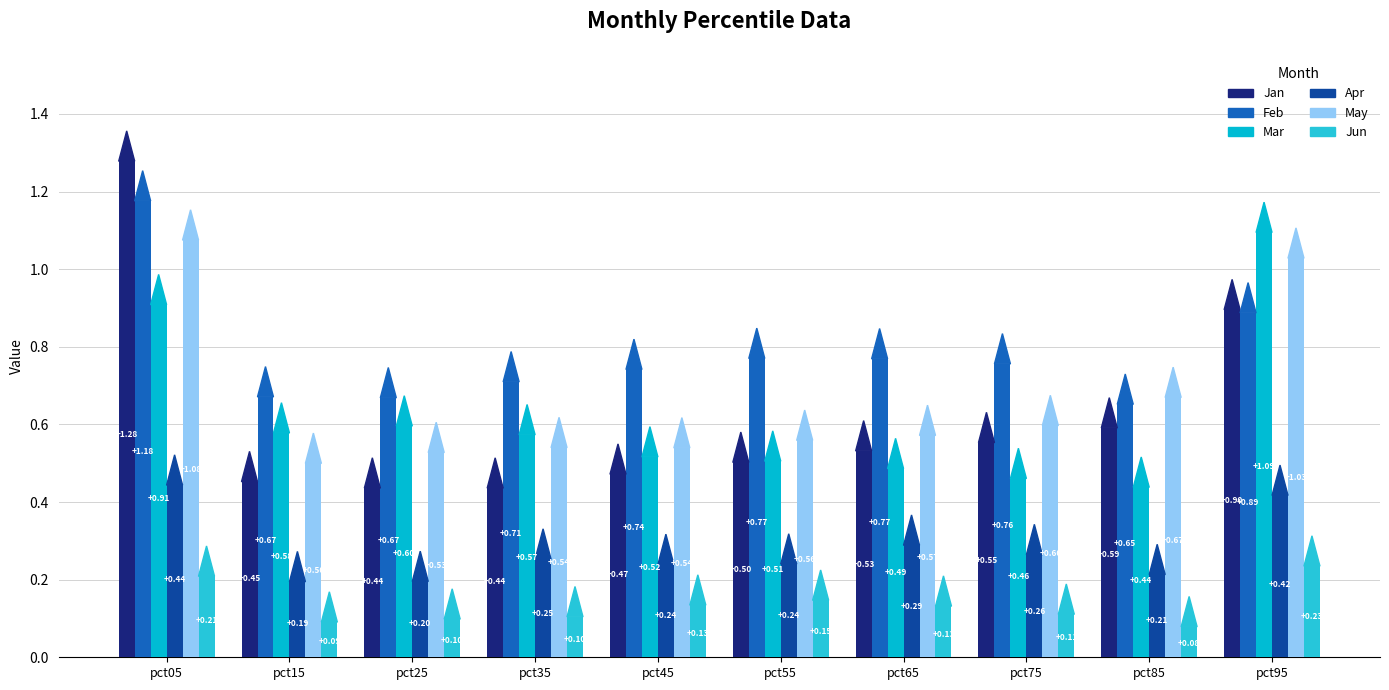

What are all the series names shown in the legend?

Jan, Feb, Mar, Apr, May, Jun